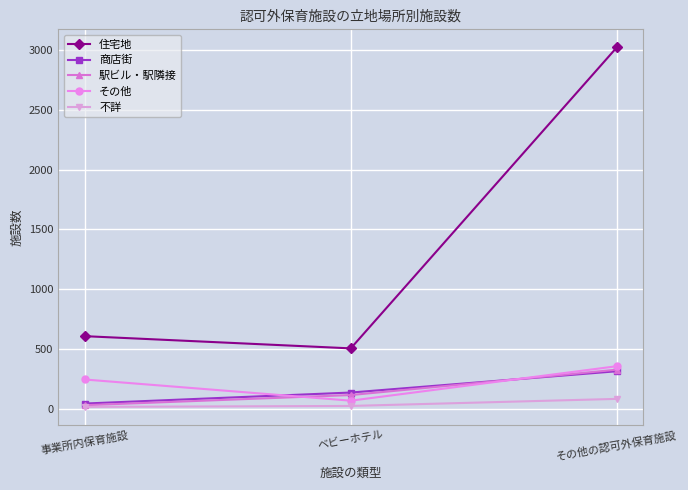

What is the total value across all series at ベビーホテル?

853